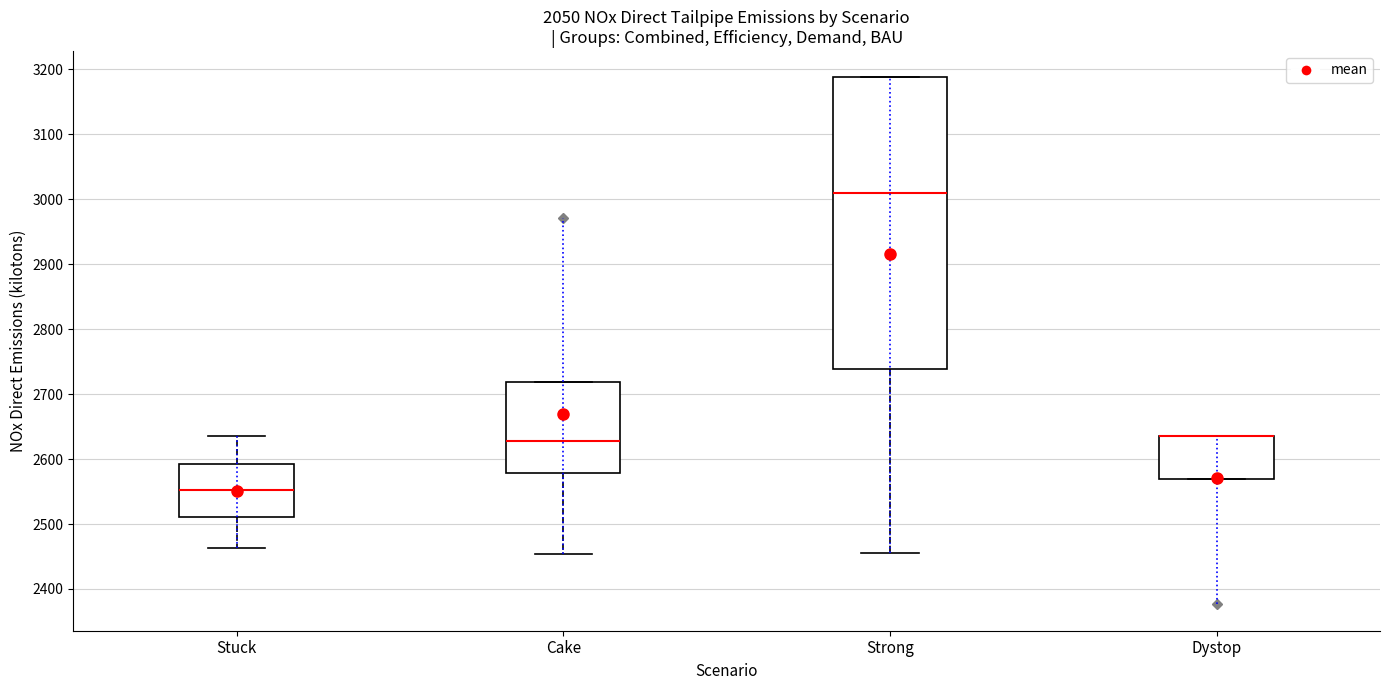

Where is the upper edge of the box for Cake on the y-axis? The values are not printed on the chart, so give them approximately, as read against the axis.

2720